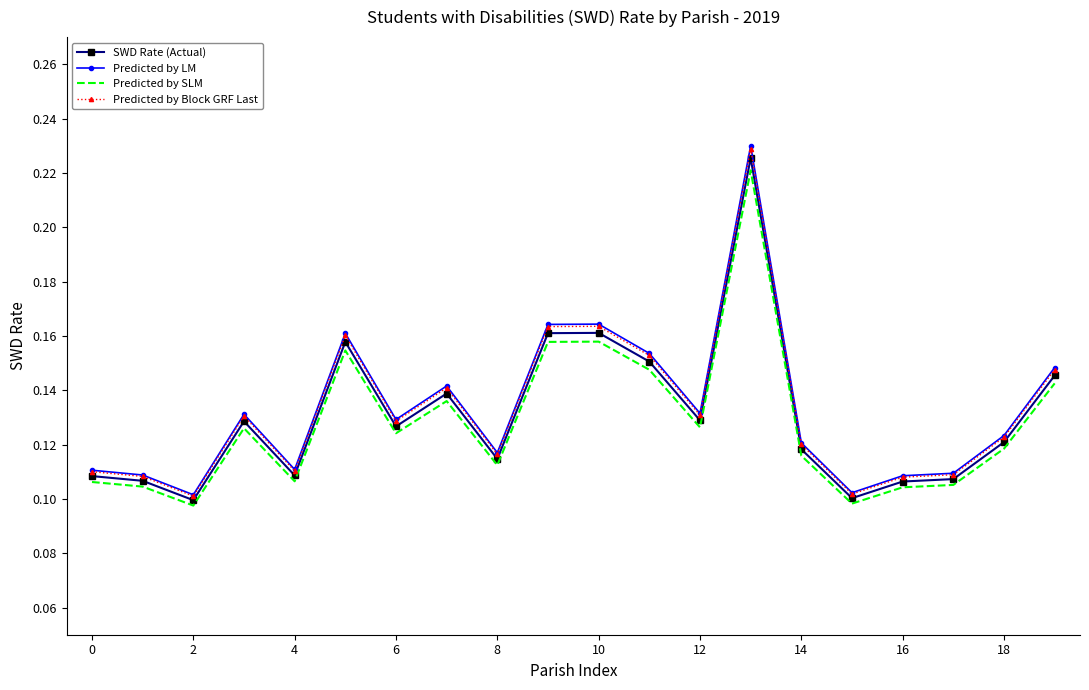

Which series has the widest spread of values?

Predicted by LM